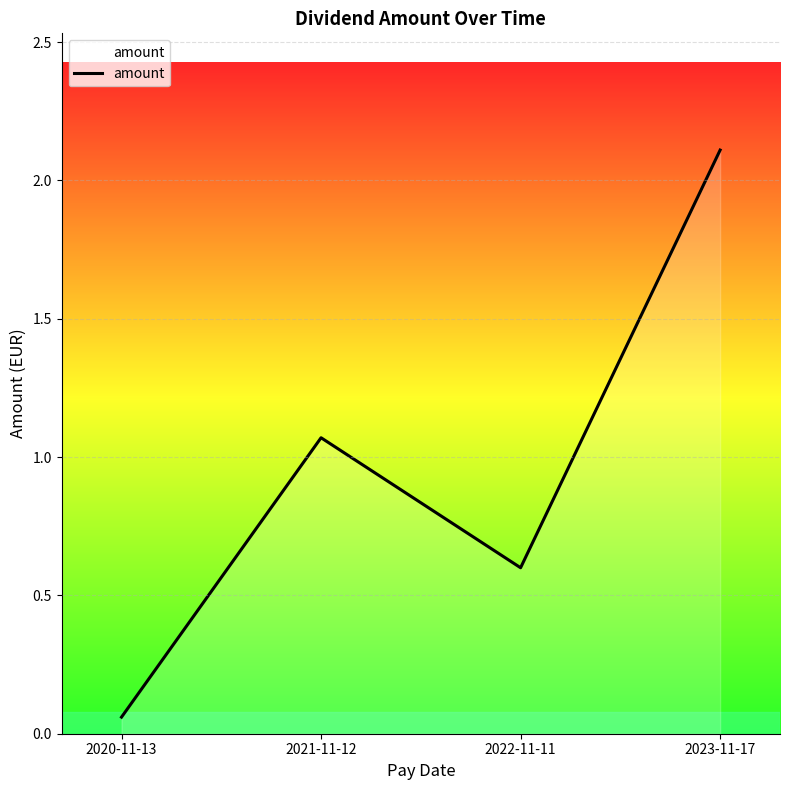

Which label corresponds to the smallest value in the chart?

2020-11-13